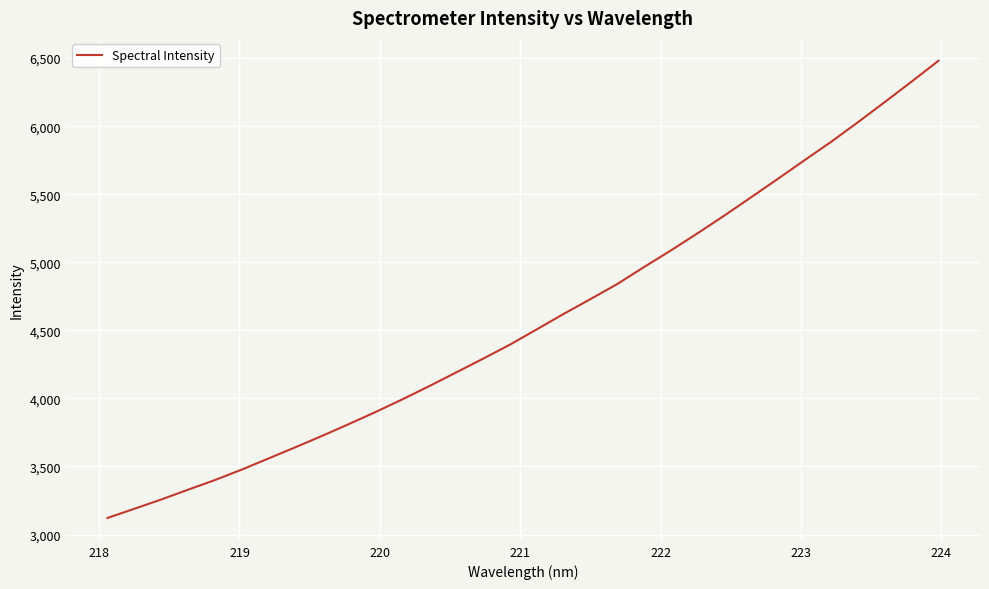

What is the greatest value displayed?

6480.8